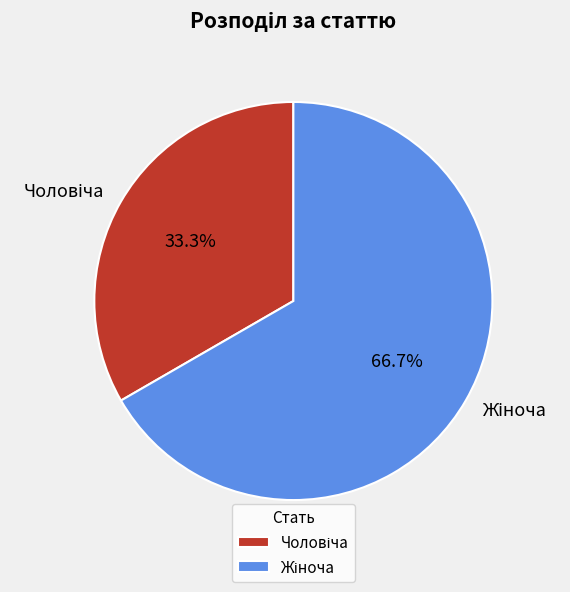

Does any single category account for the majority?

Yes